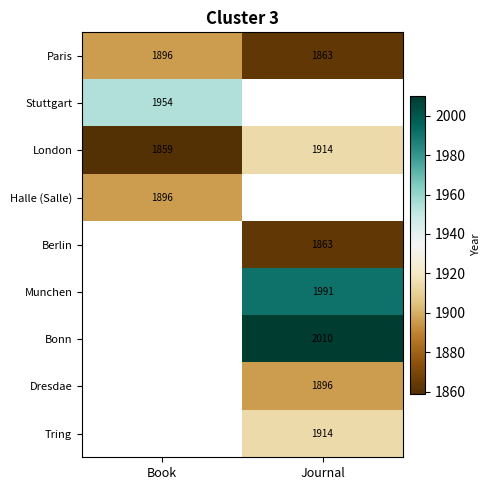

What is the greatest value displayed?

2010.0